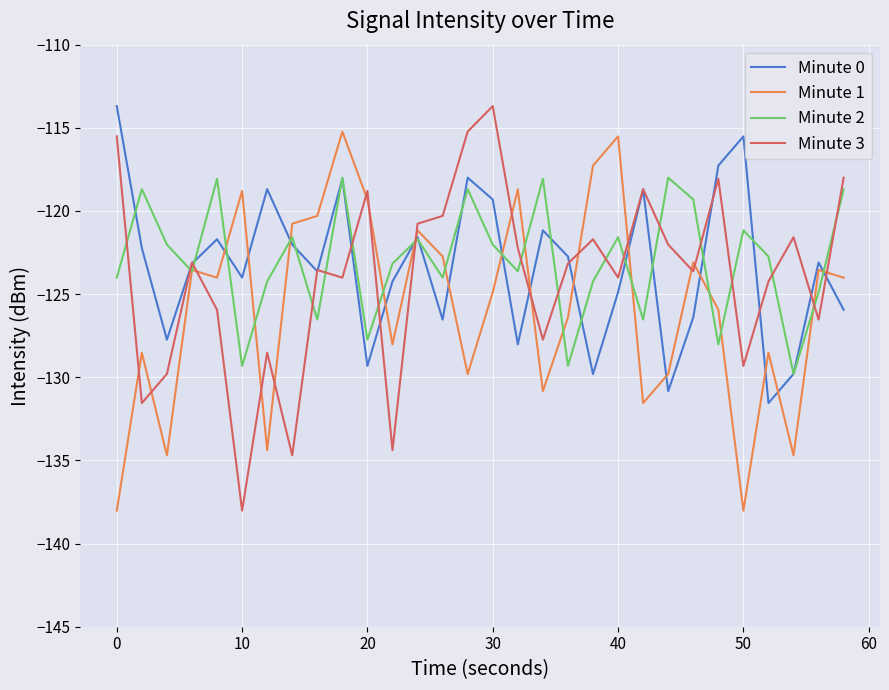

After their last crossing, which series has the higher values: Minute 3 or Minute 2?

Minute 3